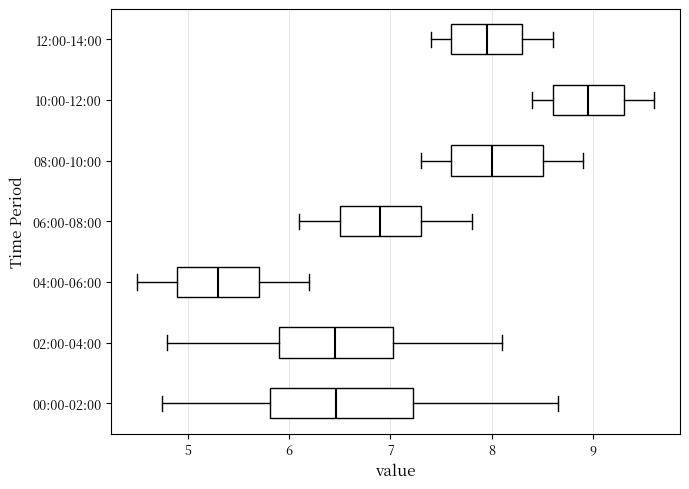

Reading bottom to top, transcribe this box plot: for each box, give where its median line is, the range the box spans, and where its two whiskers end, as read against the x-axis. The values are not printed on the chart, so give them approximately, as read against the axis.

00:00-02:00: median 6.5, box 5.8 to 7.2, whiskers 4.8 to 8.7
02:00-04:00: median 6.5, box 5.9 to 7.0, whiskers 4.8 to 8.1
04:00-06:00: median 5.3, box 4.9 to 5.7, whiskers 4.5 to 6.2
06:00-08:00: median 6.9, box 6.5 to 7.3, whiskers 6.1 to 7.8
08:00-10:00: median 8.0, box 7.6 to 8.5, whiskers 7.3 to 8.9
10:00-12:00: median 9.0, box 8.6 to 9.3, whiskers 8.4 to 9.6
12:00-14:00: median 8.0, box 7.6 to 8.3, whiskers 7.4 to 8.6